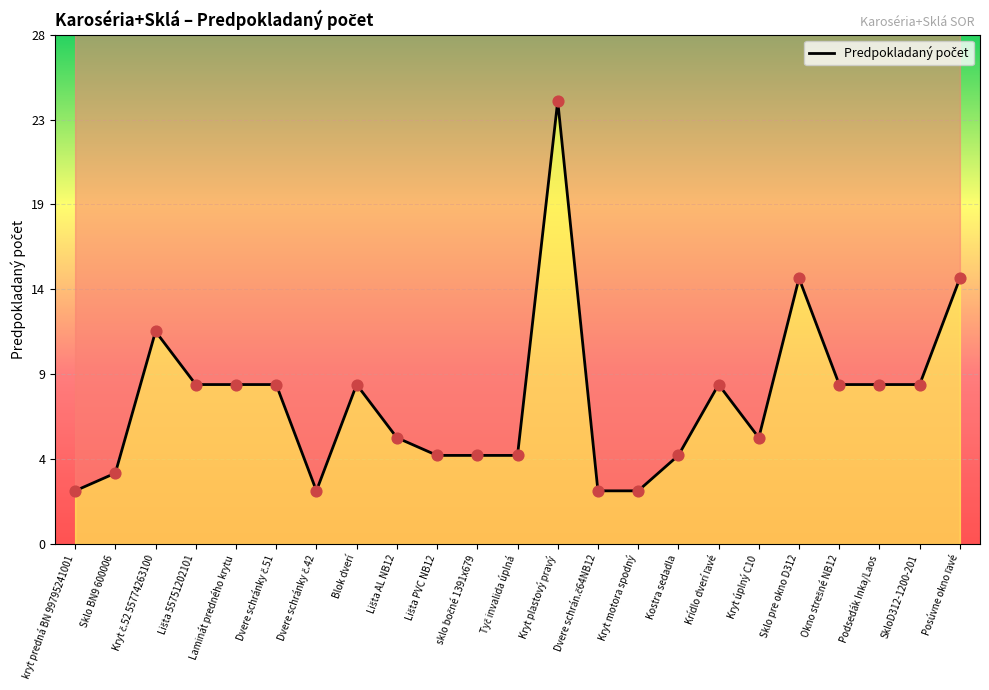

What is the change in value from kryt predná BN 99795241001 to Tyč invalida úplná?

+2